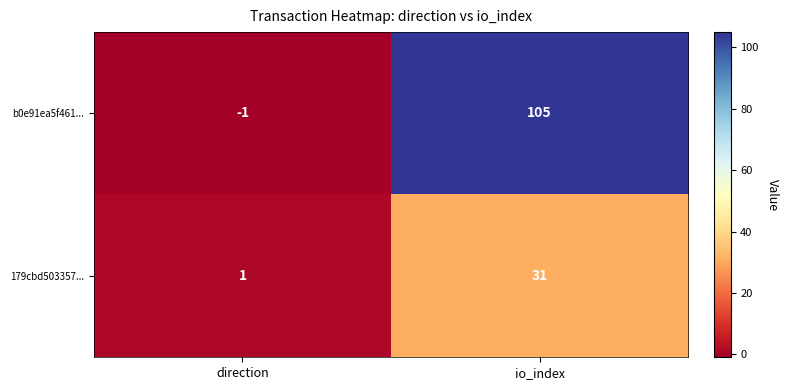

Reading left to right, what are all the values shown in this chart?

b0e91ea5f461...: direction=-1	io_index=105
179cbd503357...: direction=1	io_index=31